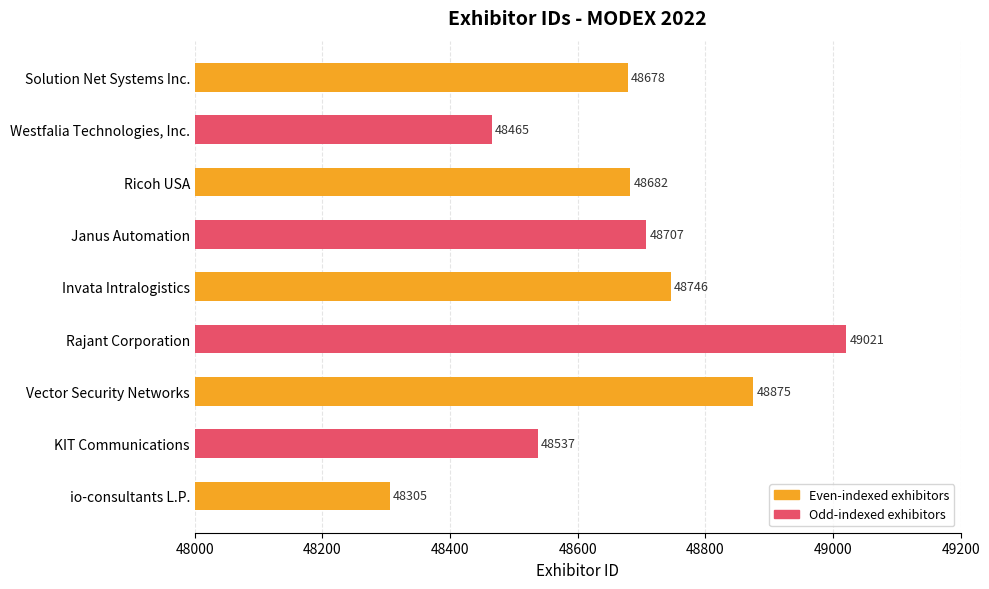

Reading top to bottom, transcribe all the data shown in this chart.

48678	48465	48682	48707	48746	49021	48875	48537	48305